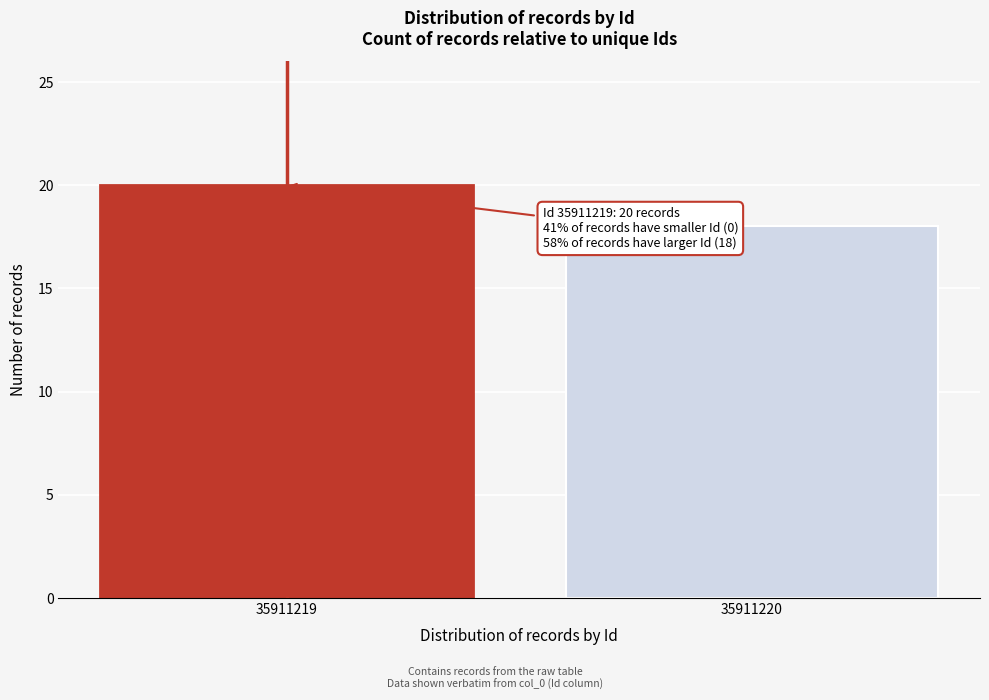

Reading left to right, what are all the values shown in this chart?

35911219=20	35911220=18